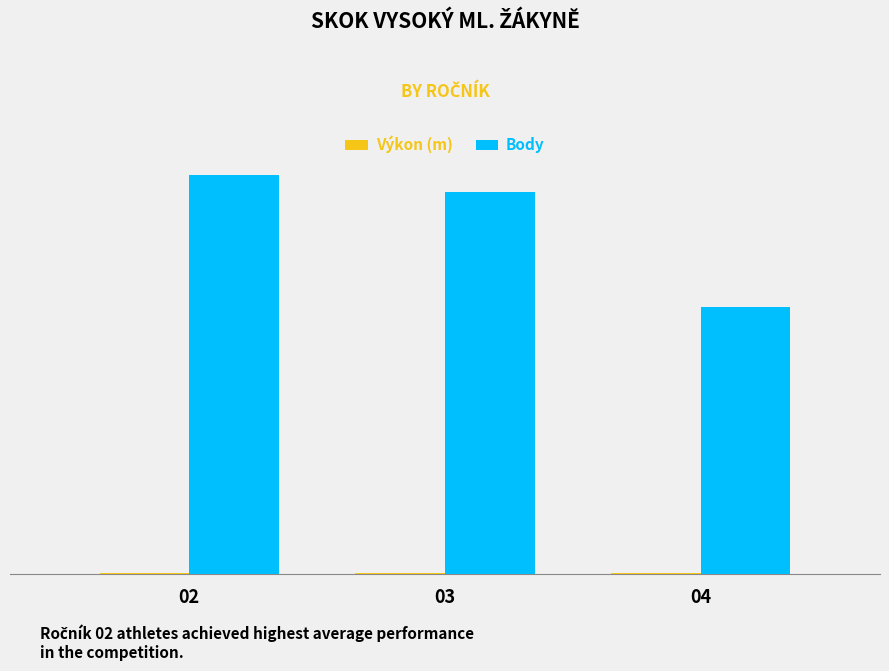

Between 04 and 03, which is larger?

03